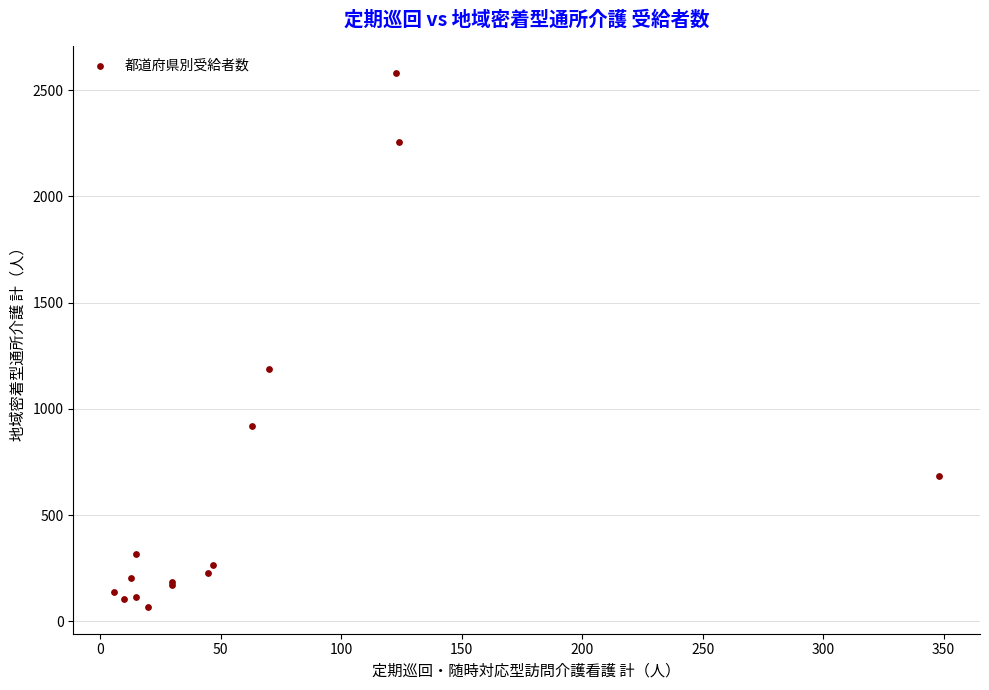

What Y value in the scatter plot is closest to 1324?

1186